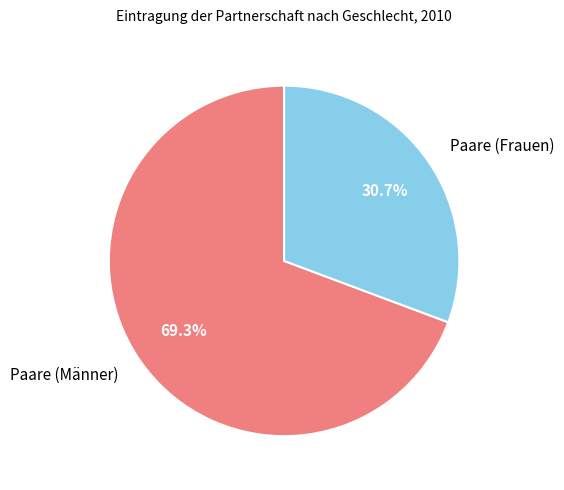

What percentage is the Paare (Frauen) slice, to the nearest percent?

31%